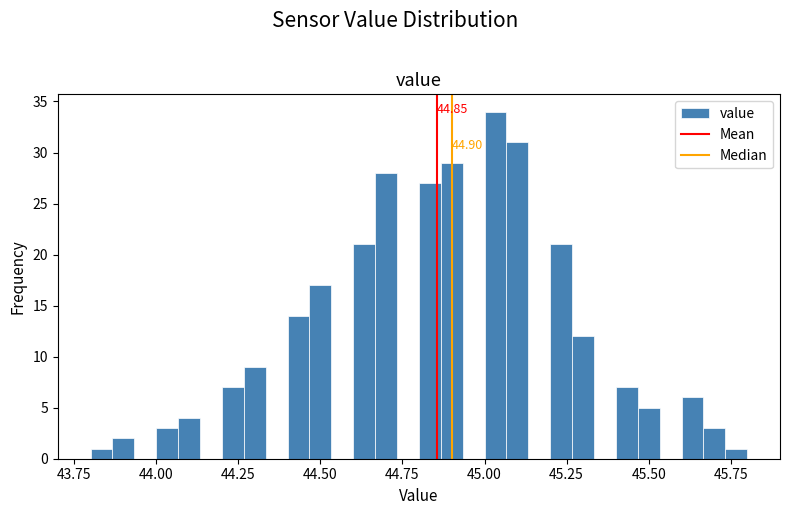

Around what value on the x-axis is the tallest bar? Give the approximate position of its centre, as read against the axis.

45.05